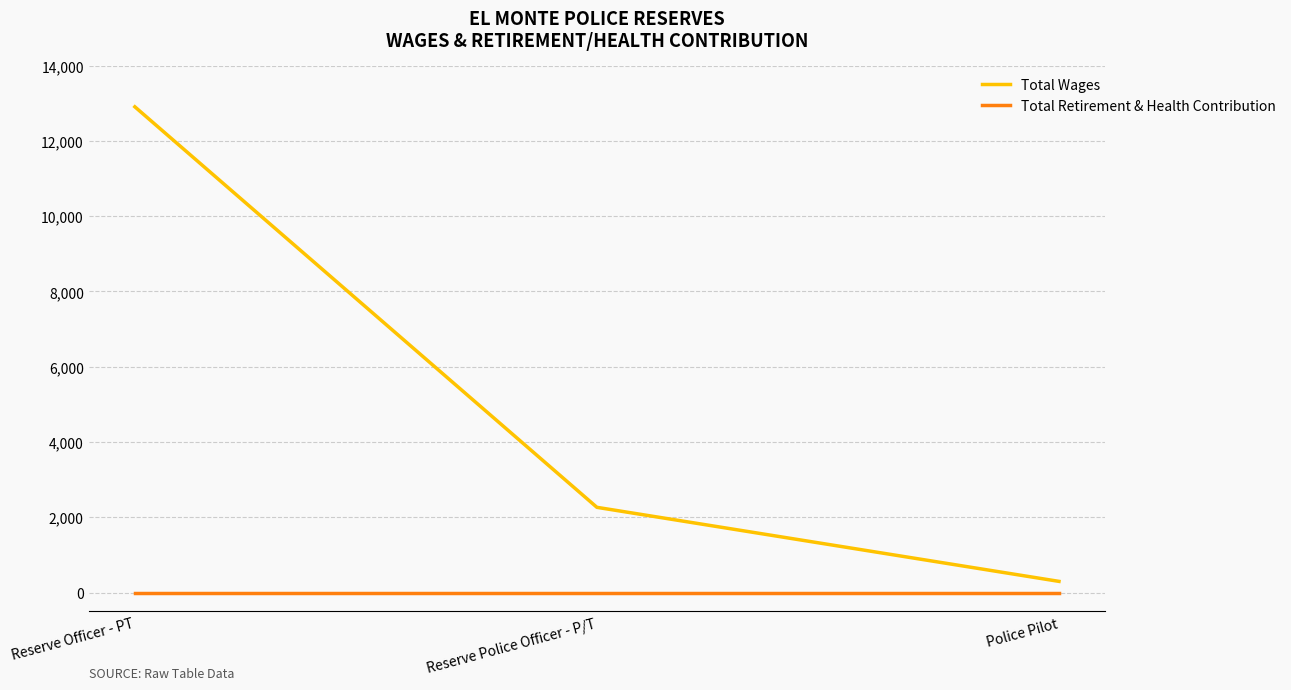

What is the difference between the maximum and minimum values in the Total Wages series?

12606